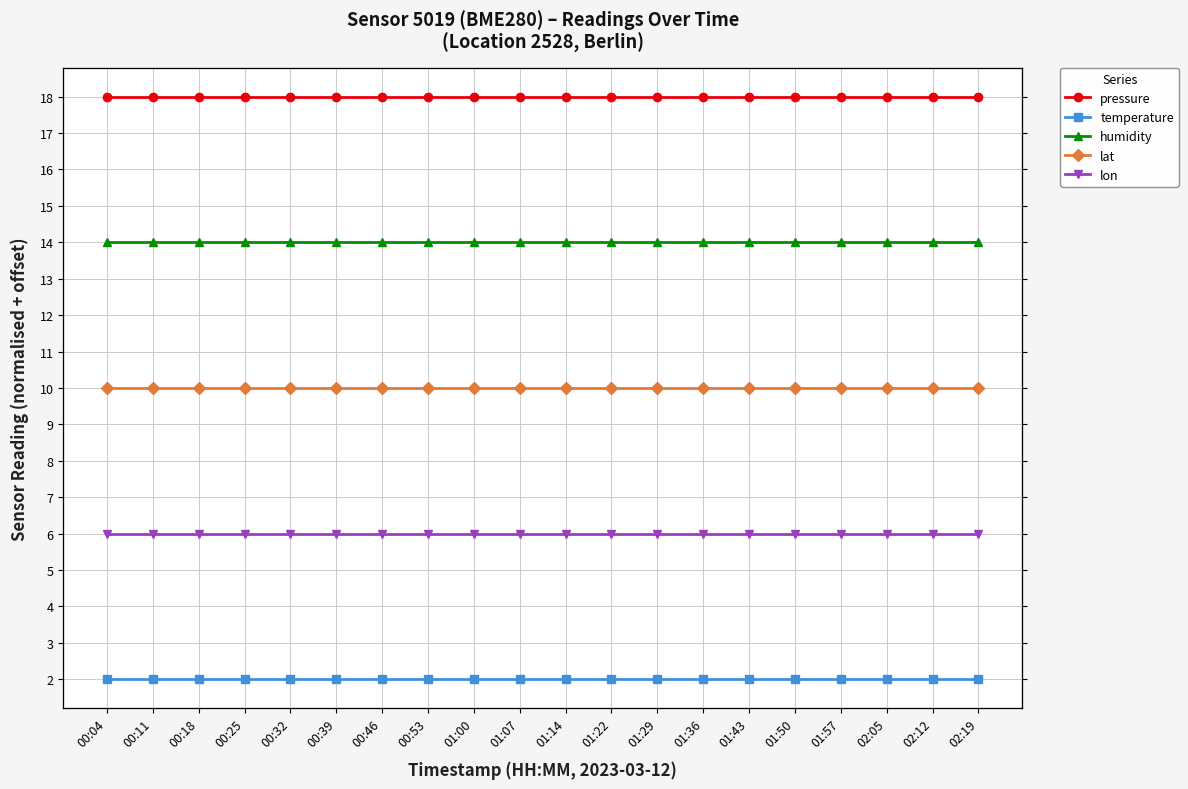

The value of temperature at 00:18 is 1. True or false?

False